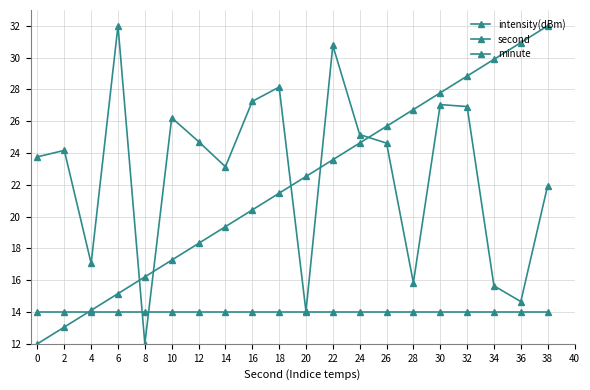

Does the chart have visible grid lines?

Yes